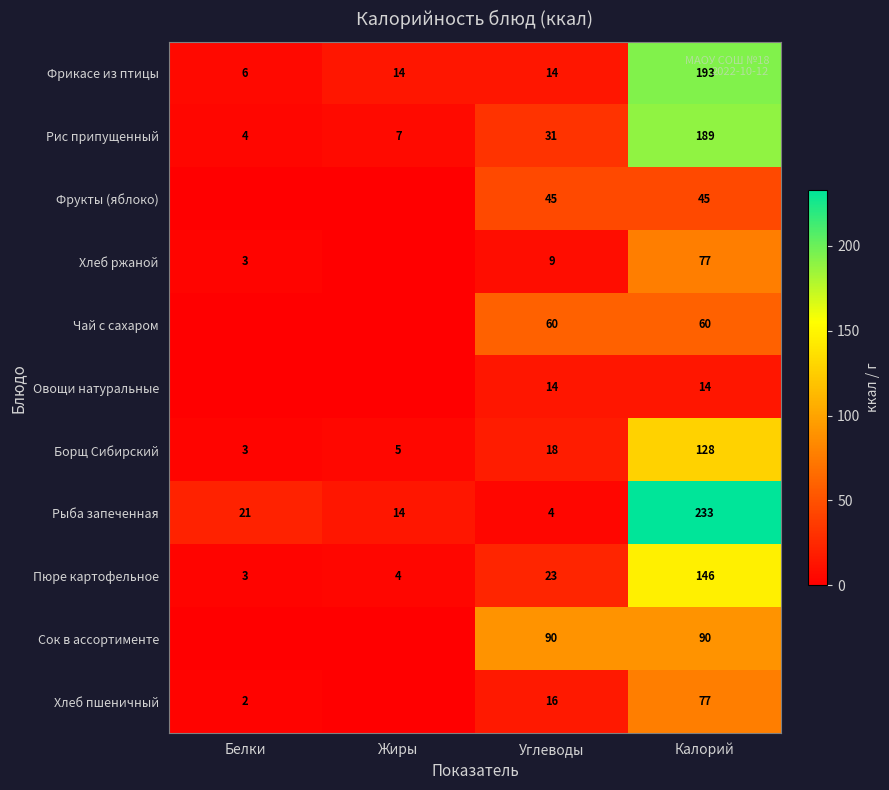

Is it true that Фрикасе из птицы equals 193 at Калорий?

True